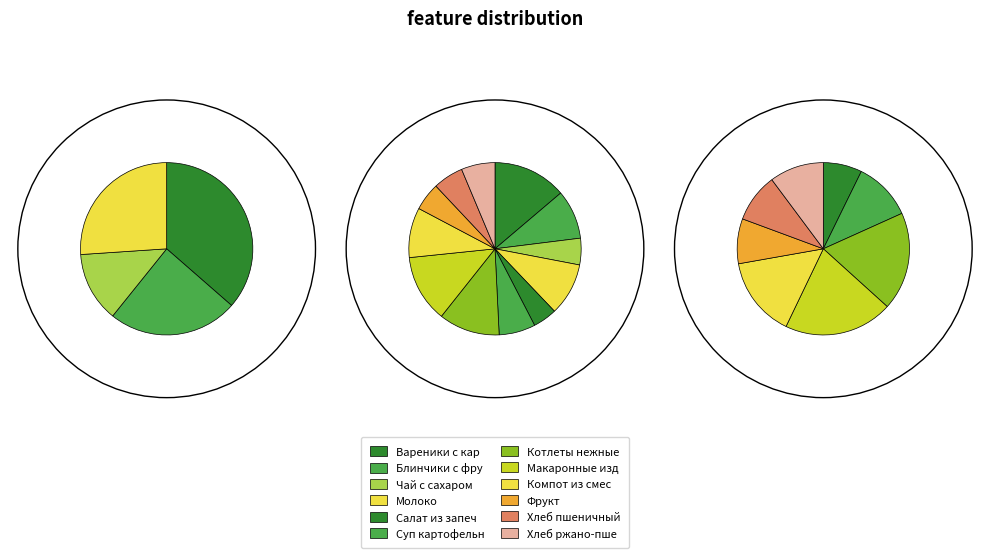

Count the number of slices in the pie.

12